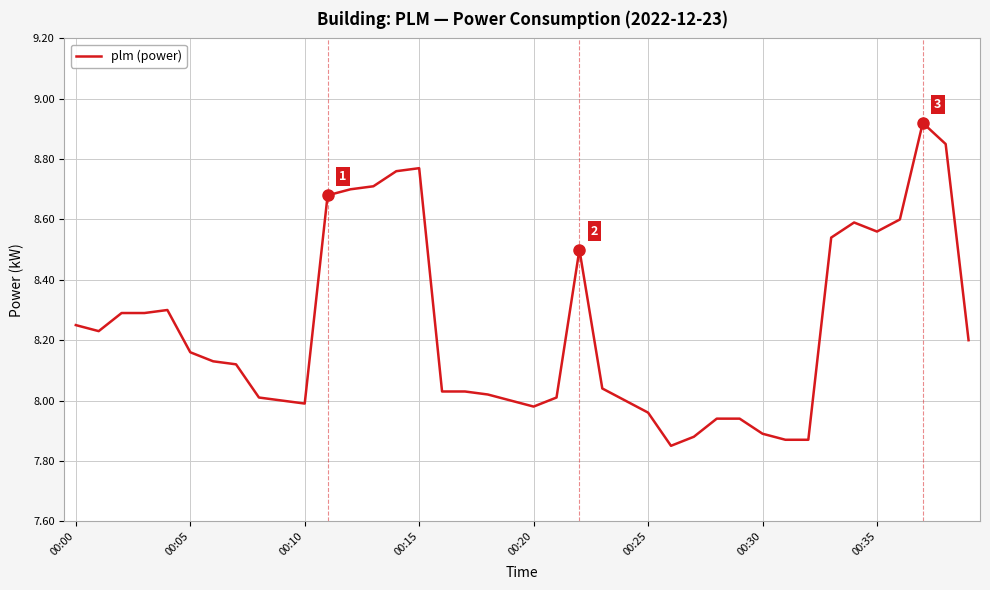

What is the difference between the maximum and minimum values?

1.1